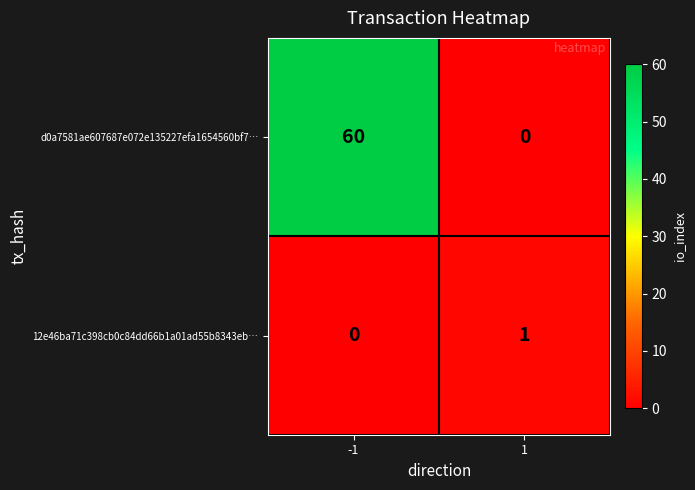

Which series has the widest spread of values?

d0a7581ae607687e072e135227efa1654560bf7…